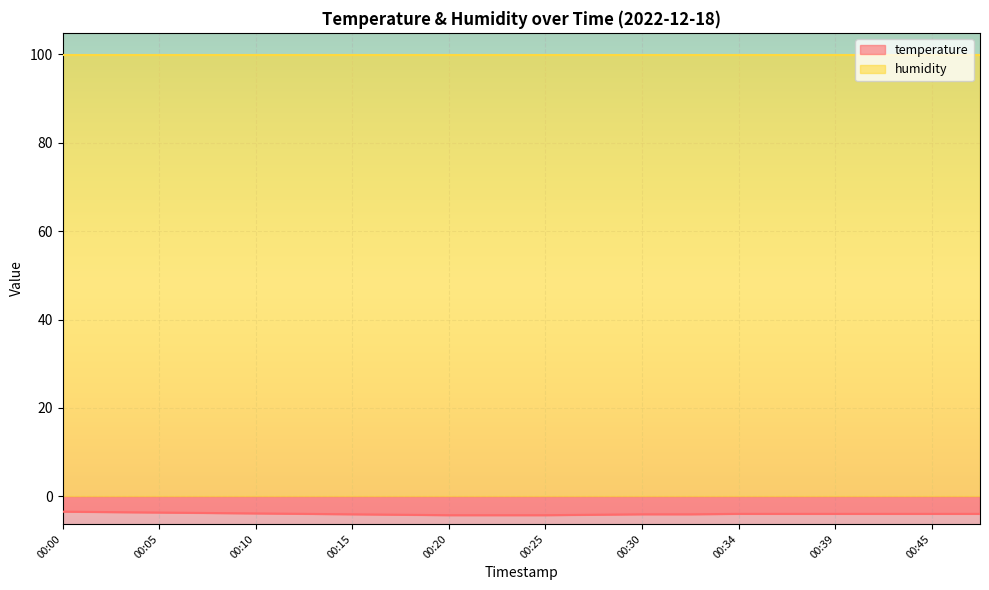

How many data points does each series have?

20